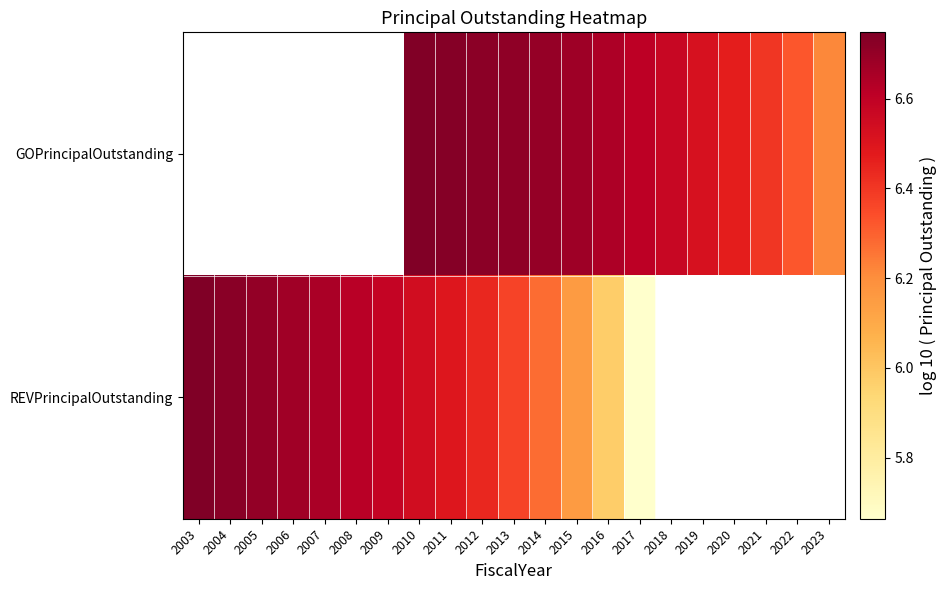

Is it true that GOPrincipalOutstanding equals 10.7 at 2017?

False